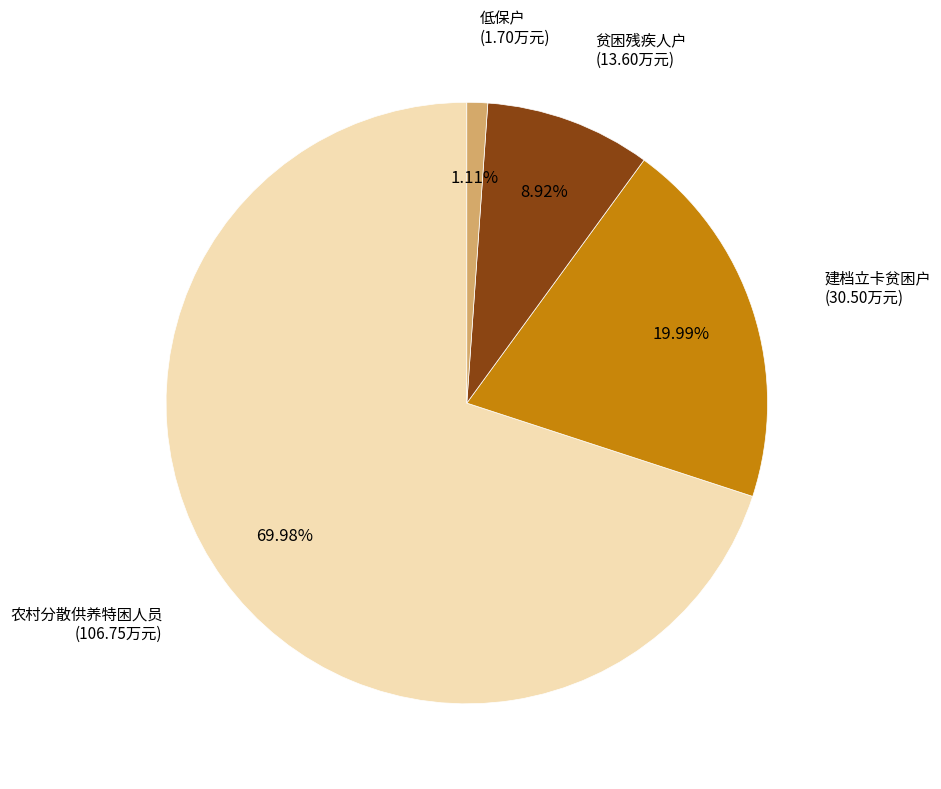

Which has a higher value, 农村分散供养特困人员 or 低保户?

农村分散供养特困人员